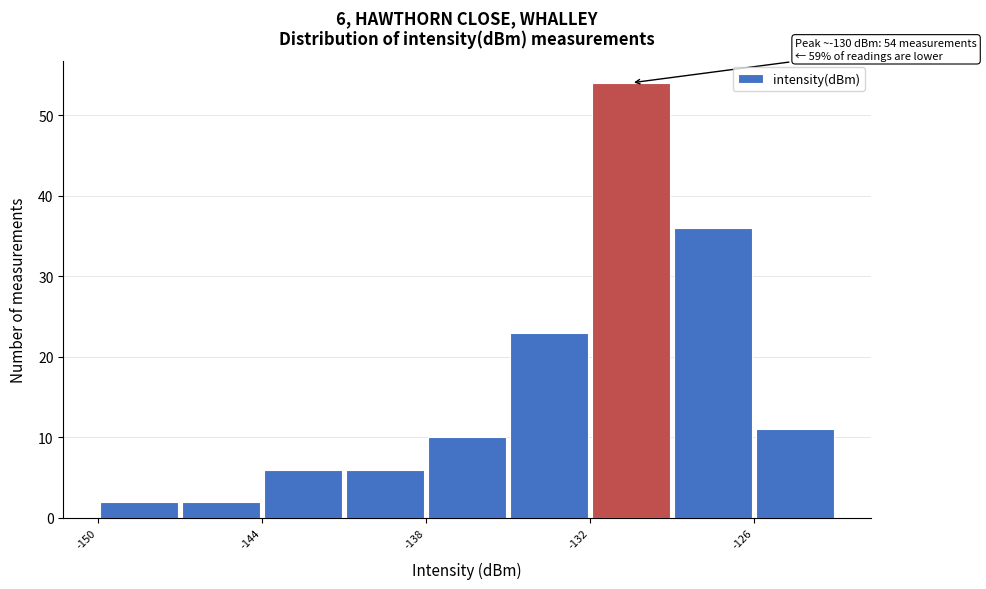

Around what value on the x-axis is the tallest bar? Give the approximate position of its centre, as read against the axis.

-130